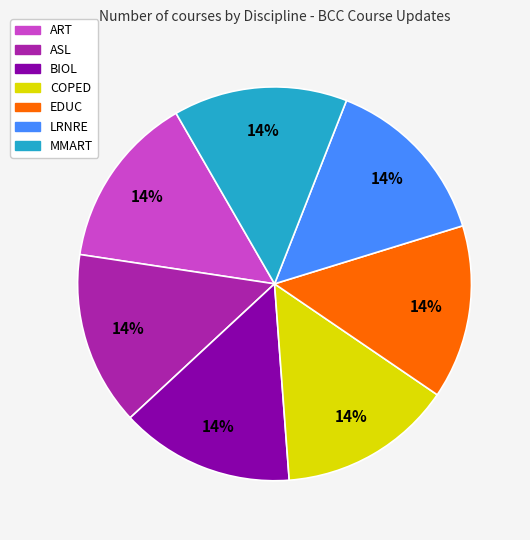

Count the number of slices in the pie.

7